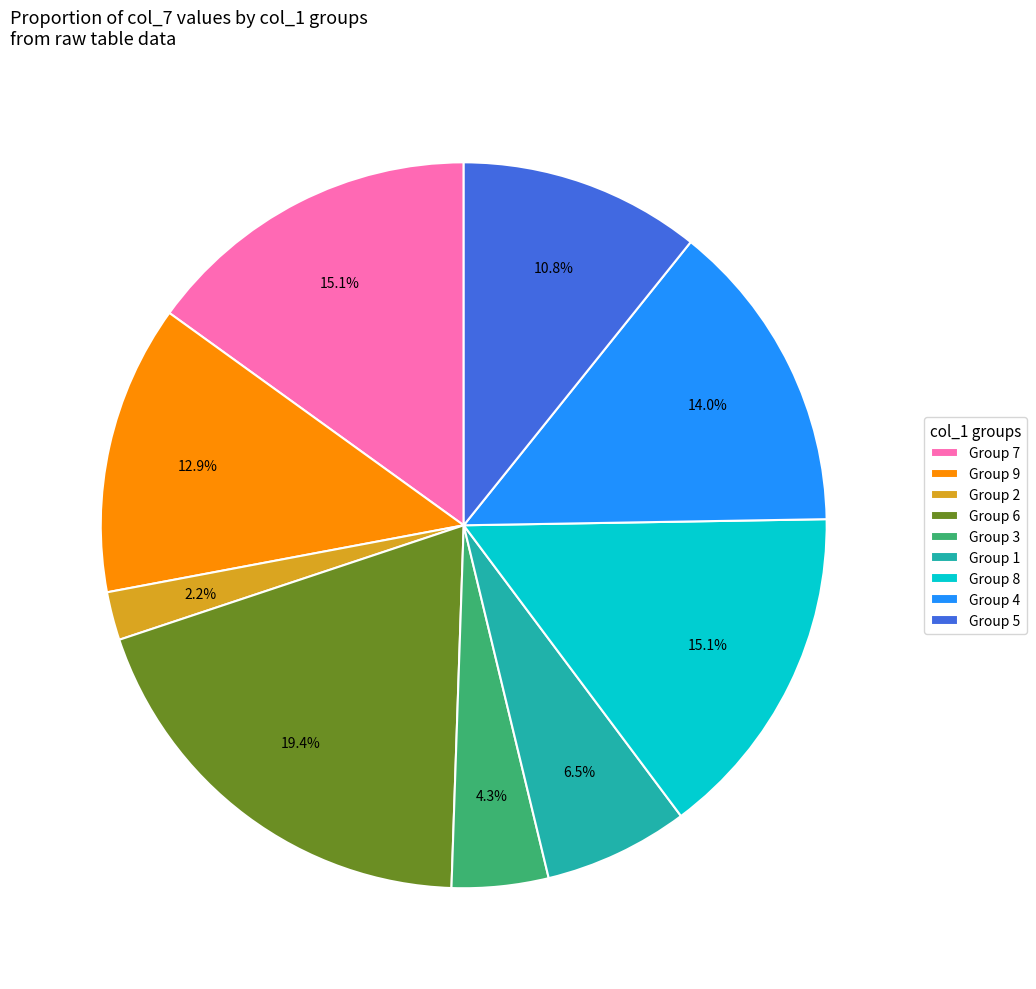

Which slice is the smallest?

Group 2